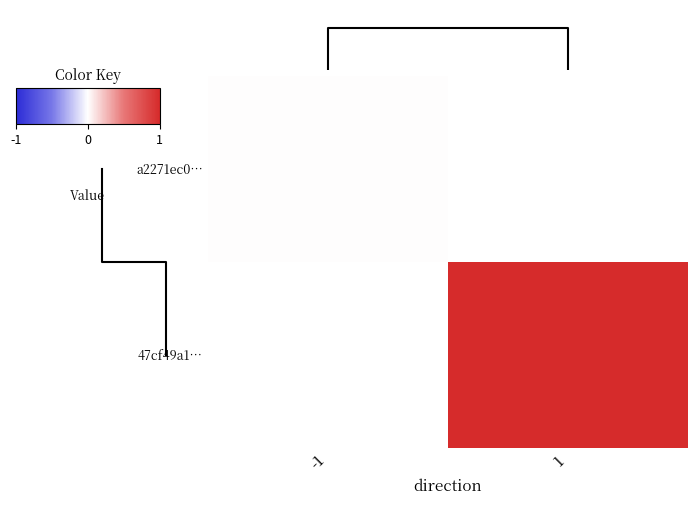

Which label corresponds to the largest value in the chart?

1